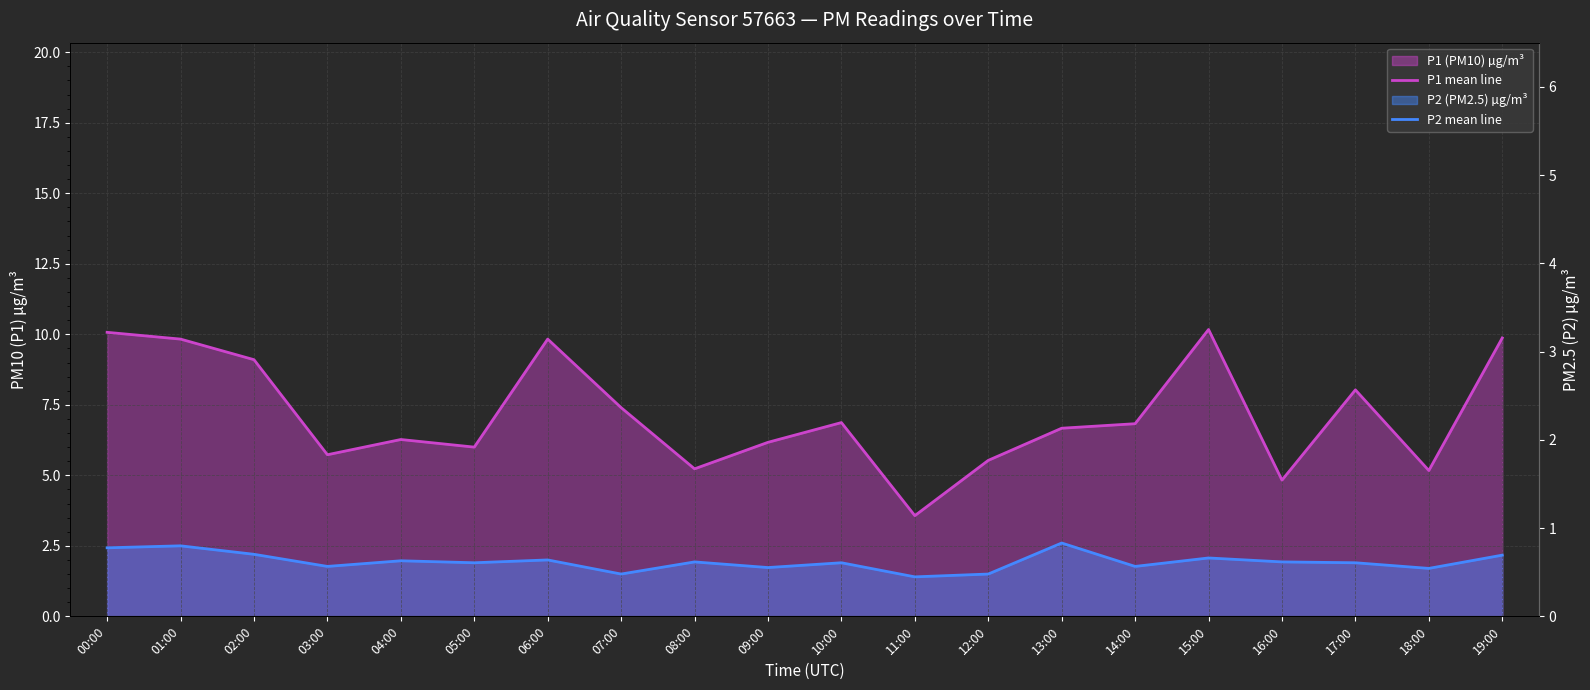

Where does the P1 mean line series first go above 6?

00:00